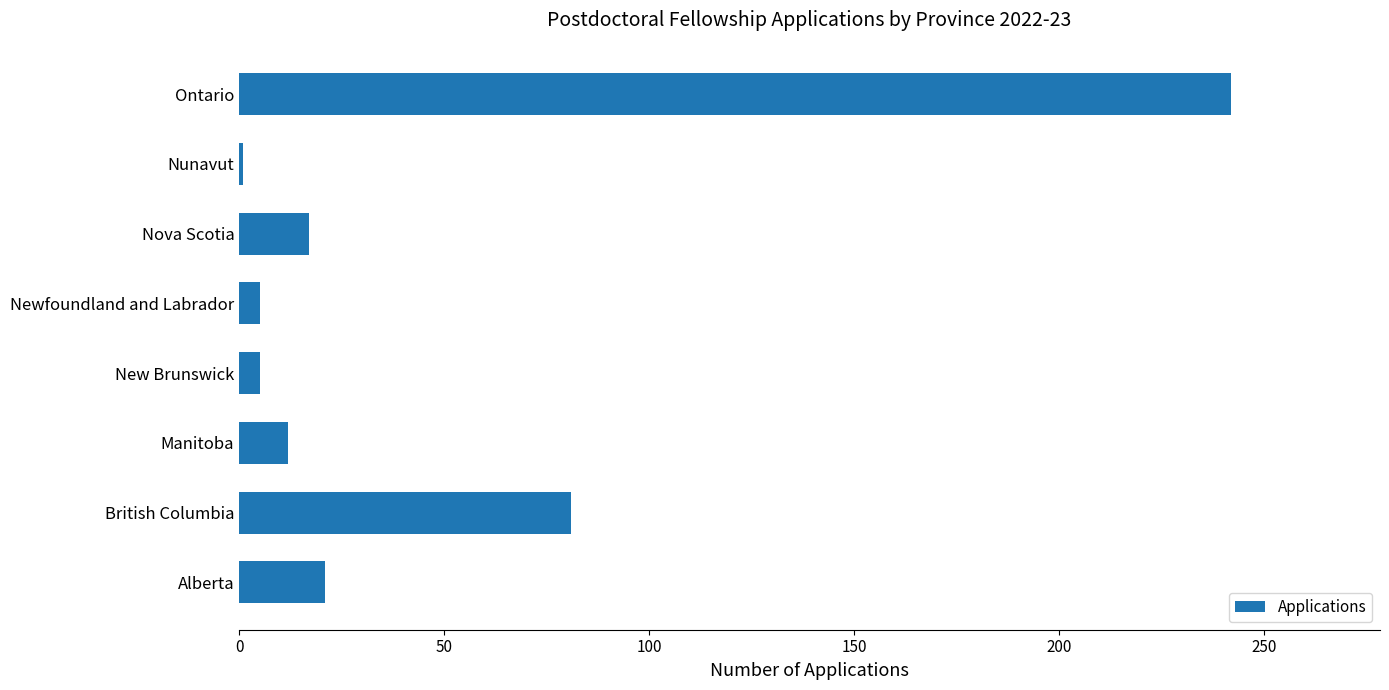

What is the average value?

48